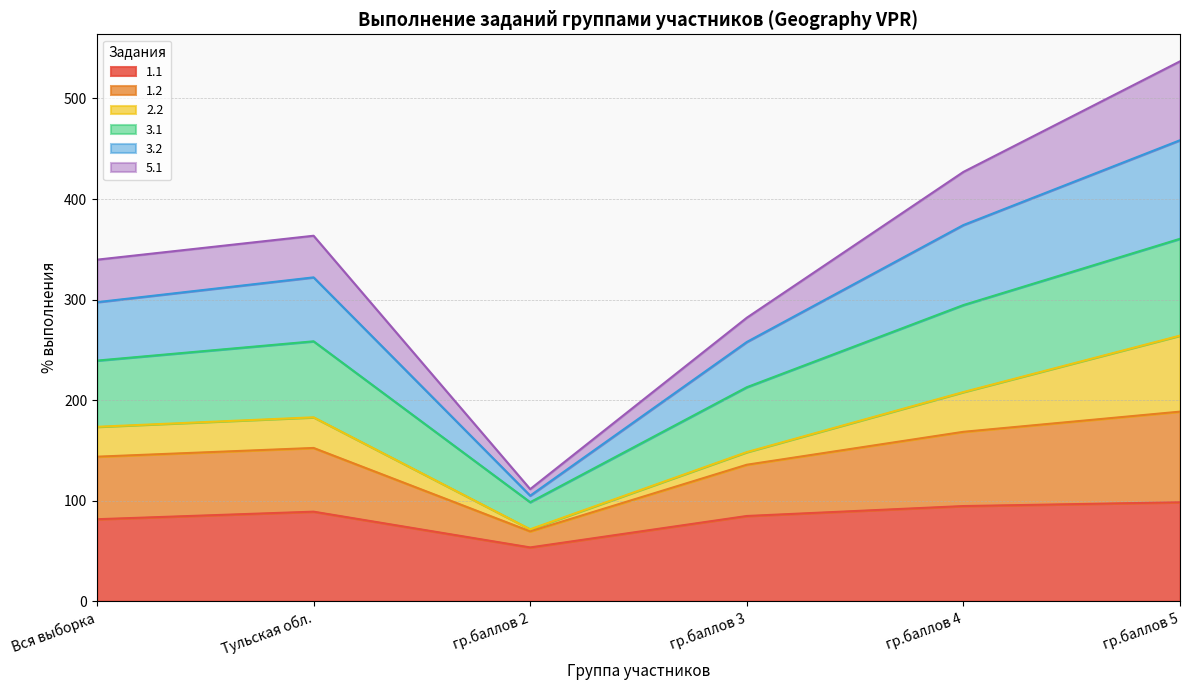

What is the total value across all series at гр.баллов 4?

427.0